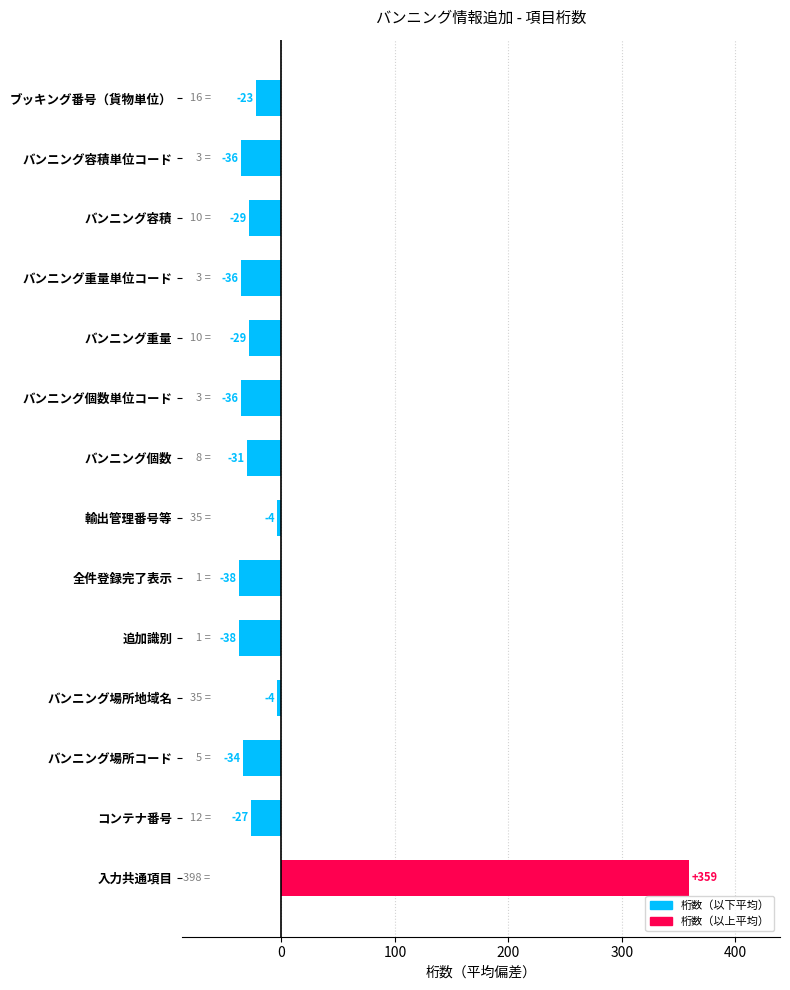

Which has a higher value, バンニング重量 or バンニング容積?

バンニング重量